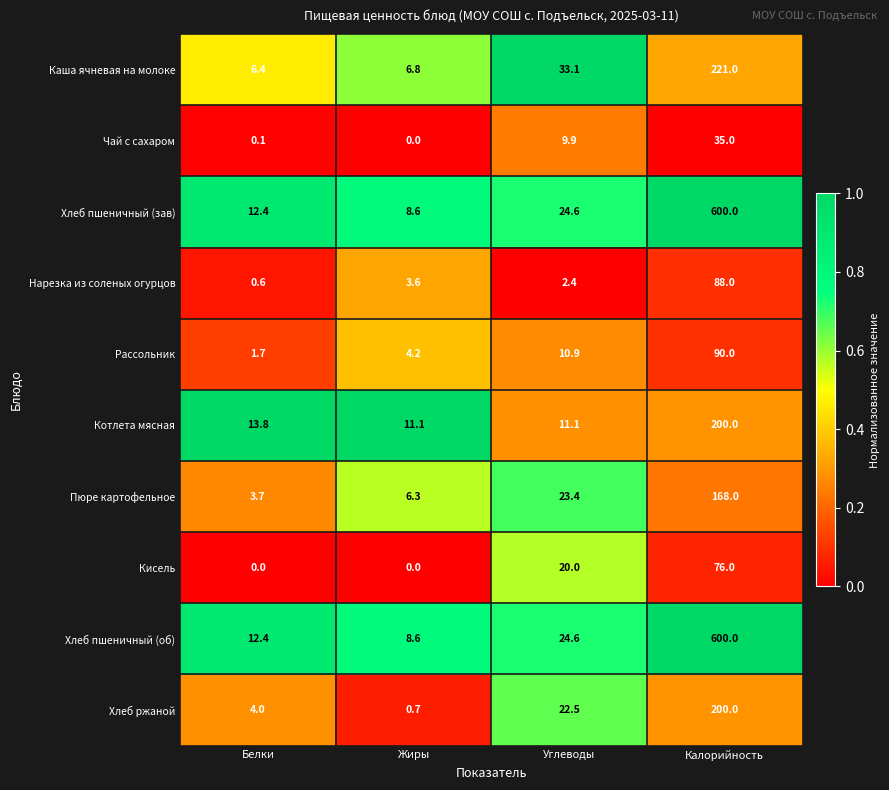

What is the sum of all Хлеб пшеничный (зав) values?

645.6